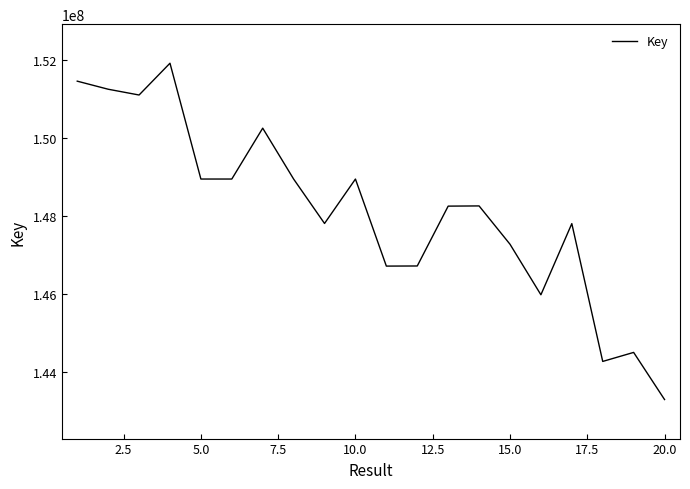

What is the smallest value displayed?

143301870